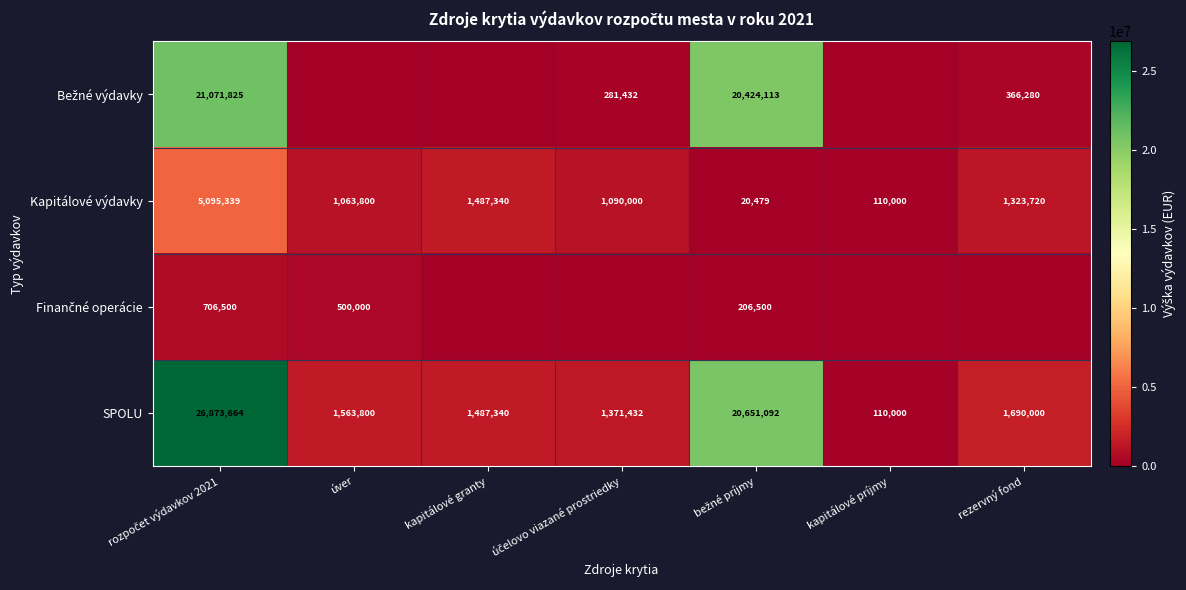

What is the sum of all SPOLU values?

53747328